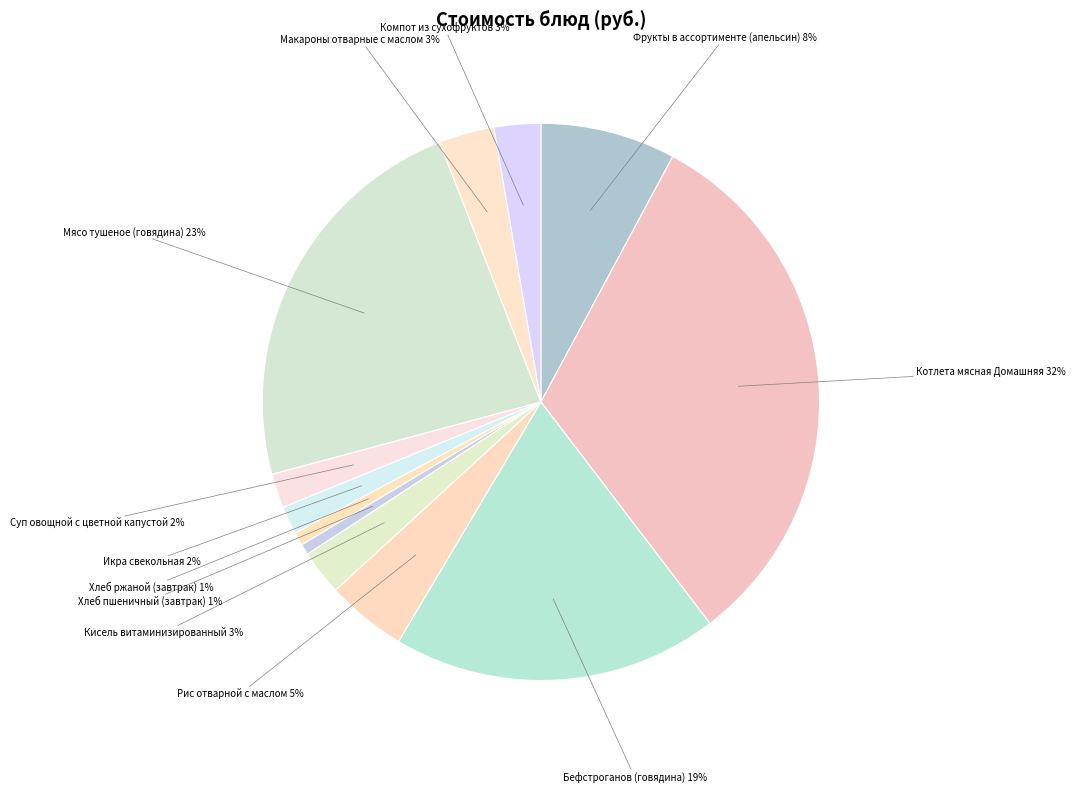

Which slice is the largest?

Котлета мясная Домашняя